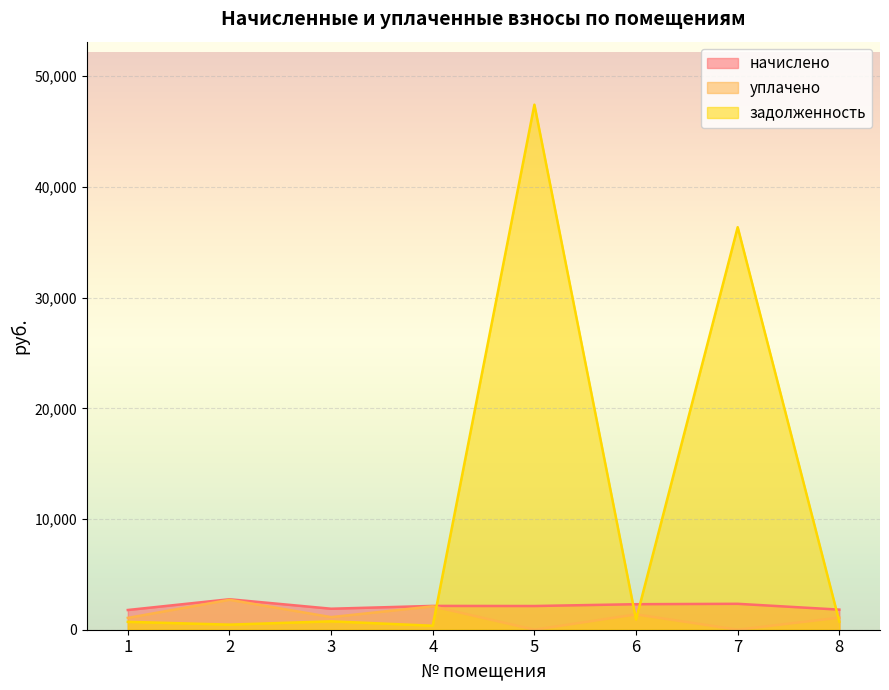

How many data points in задолженность are less than 758?

4